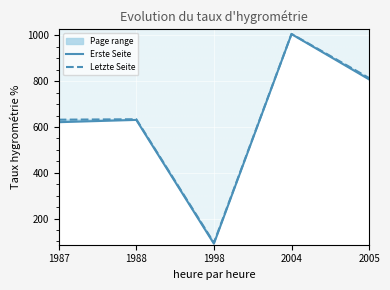

True or false: Erste Seite has a value of 56 at 1998.

False